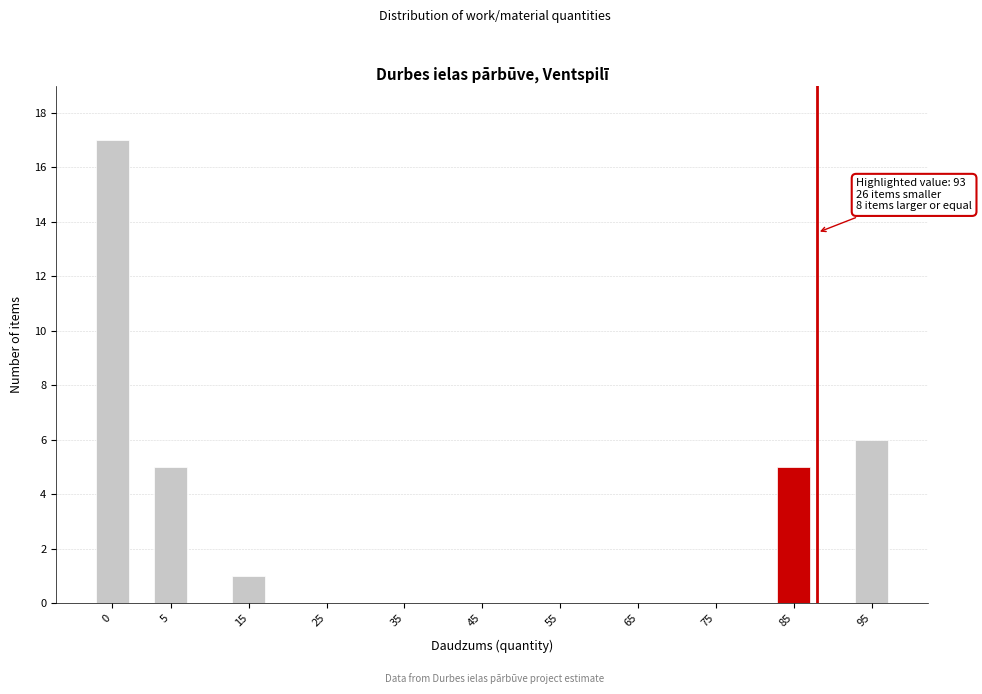

Reading right to left, extract all data points from this chart.

95=6	85=5	75=0	65=0	55=0	45=0	35=0	25=0	15=1	5=5	0=17